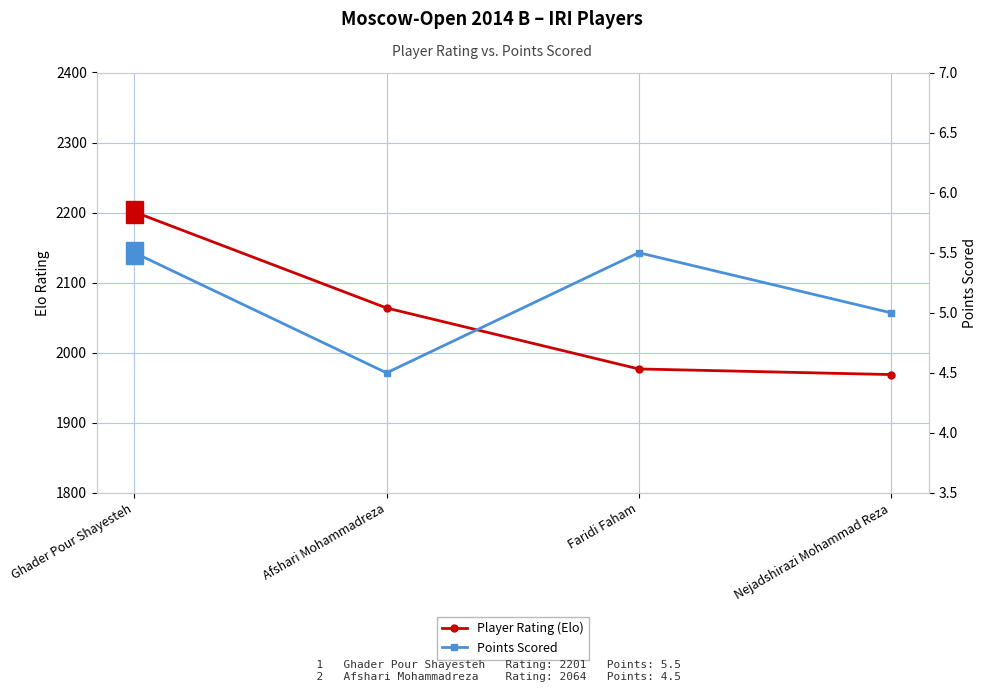

True or false: Points Scored and Player Rating (Elo) intersect in this chart.

False